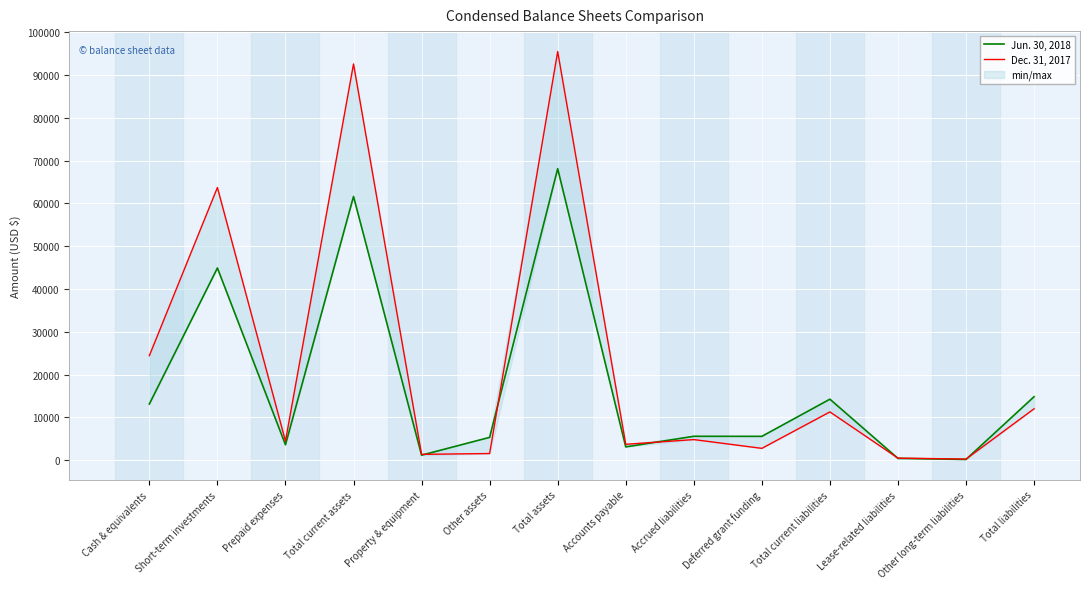

What is the difference between the maximum and minimum values in the Dec. 31, 2017 series?

95210